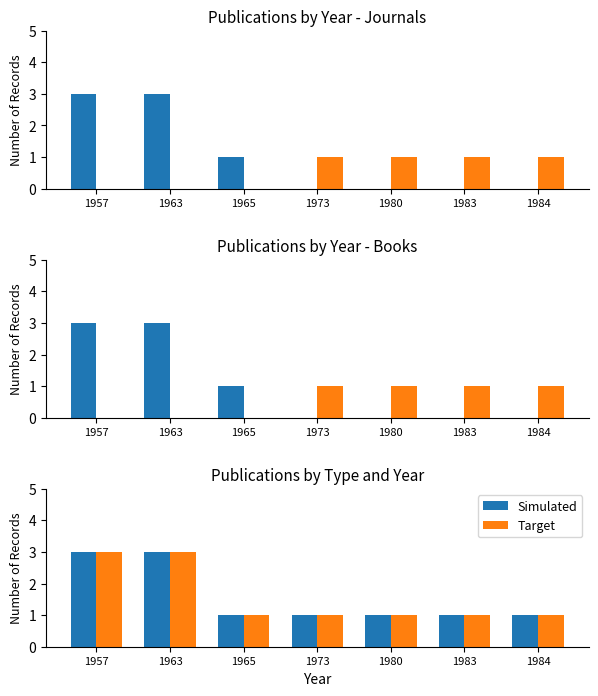

Between 1965 and 1983, which series saw the biggest shift?

Journal